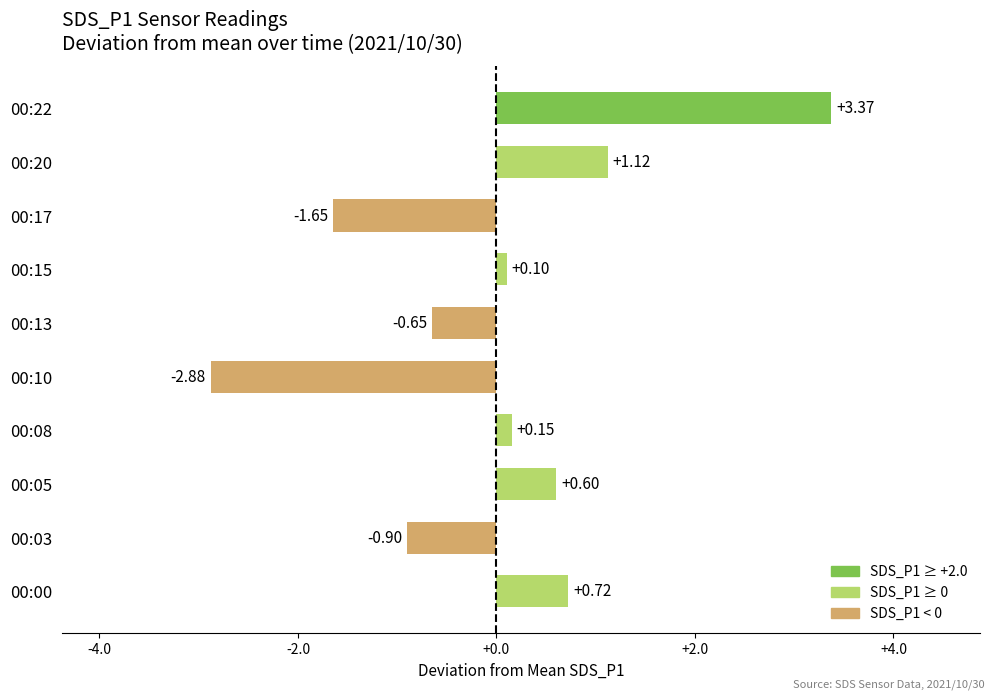

List the labels in order of value, smallest first.

00:10, 00:17, 00:03, 00:13, 00:15, 00:08, 00:05, 00:00, 00:20, 00:22